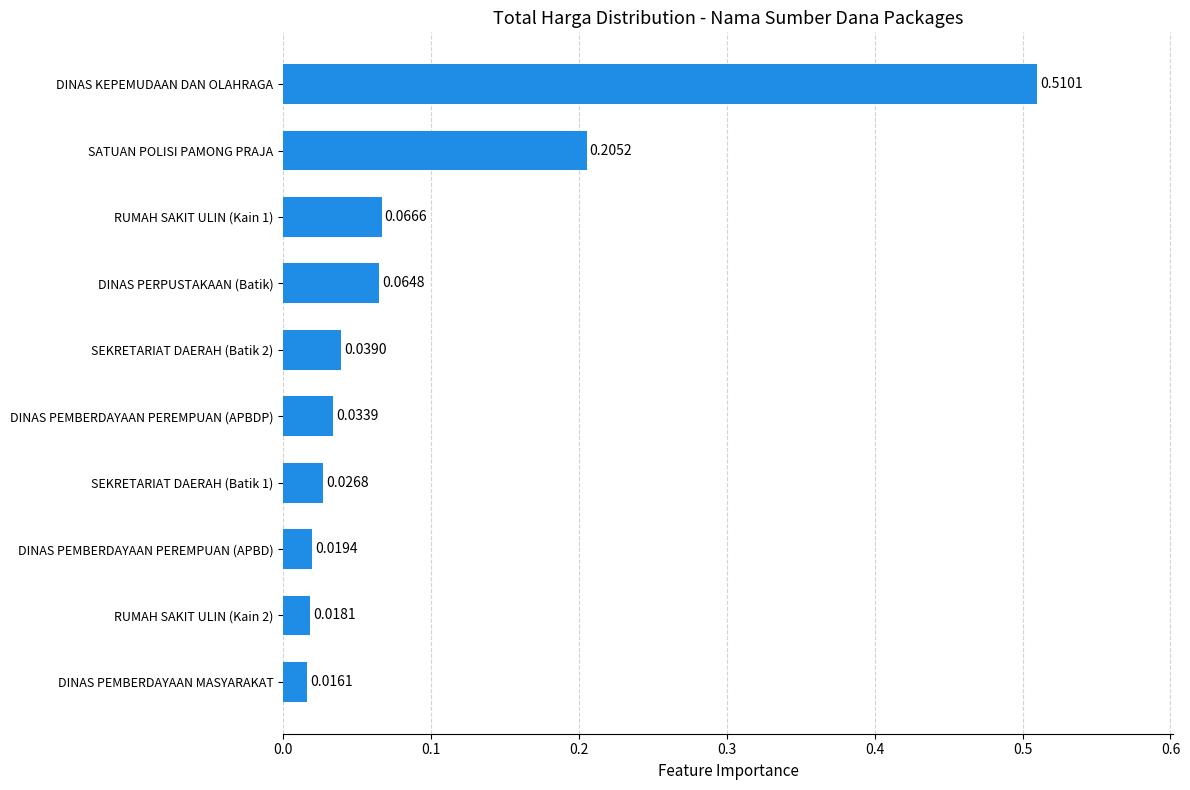

List the labels in order of value, largest first.

DINAS KEPEMUDAAN DAN OLAHRAGA, SATUAN POLISI PAMONG PRAJA, RUMAH SAKIT ULIN (Kain 1), DINAS PERPUSTAKAAN (Batik), SEKRETARIAT DAERAH (Batik 2), DINAS PEMBERDAYAAN PEREMPUAN (APBDP), SEKRETARIAT DAERAH (Batik 1), DINAS PEMBERDAYAAN PEREMPUAN (APBD), RUMAH SAKIT ULIN (Kain 2), DINAS PEMBERDAYAAN MASYARAKAT